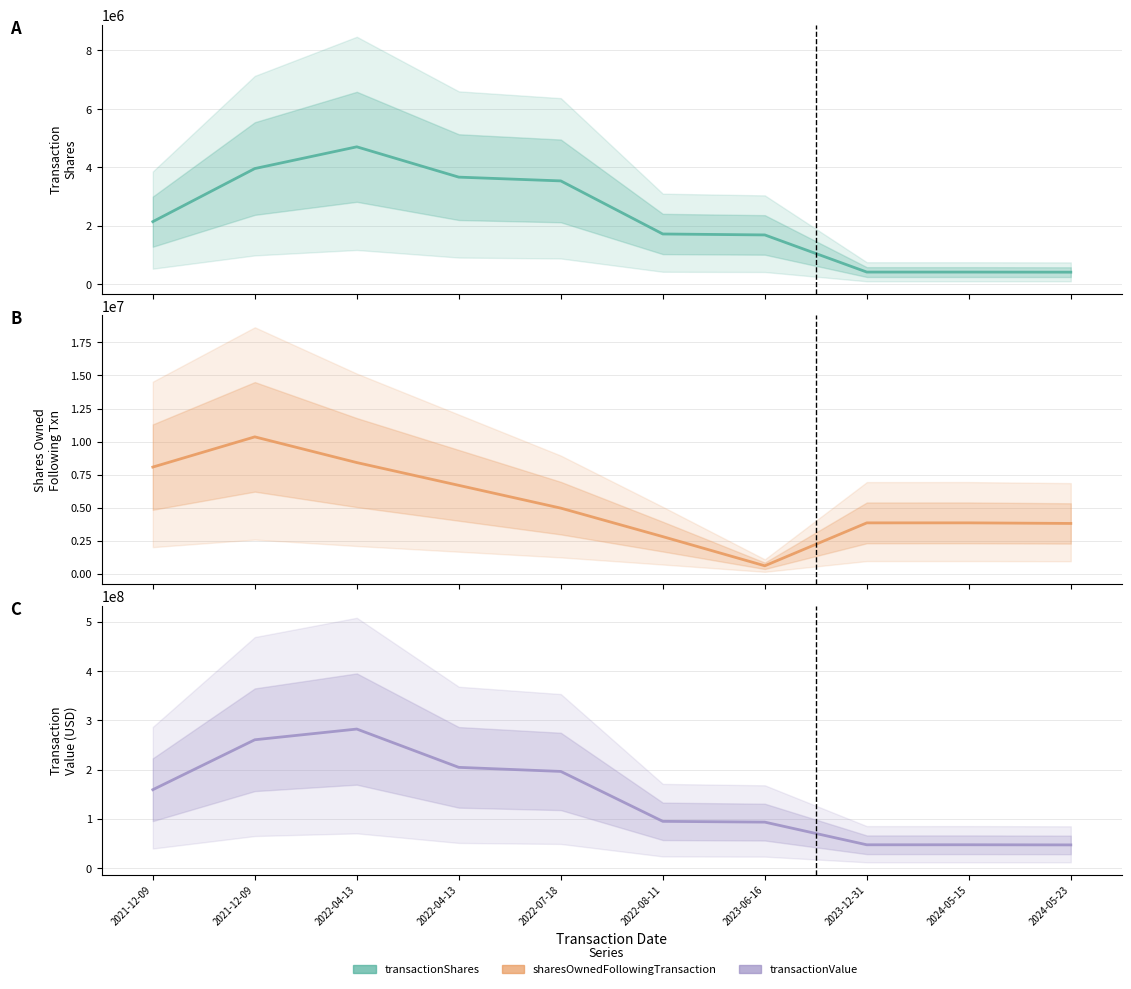

At which category does sharesOwnedFollowingTransaction reach its first local valley?

2023-06-16